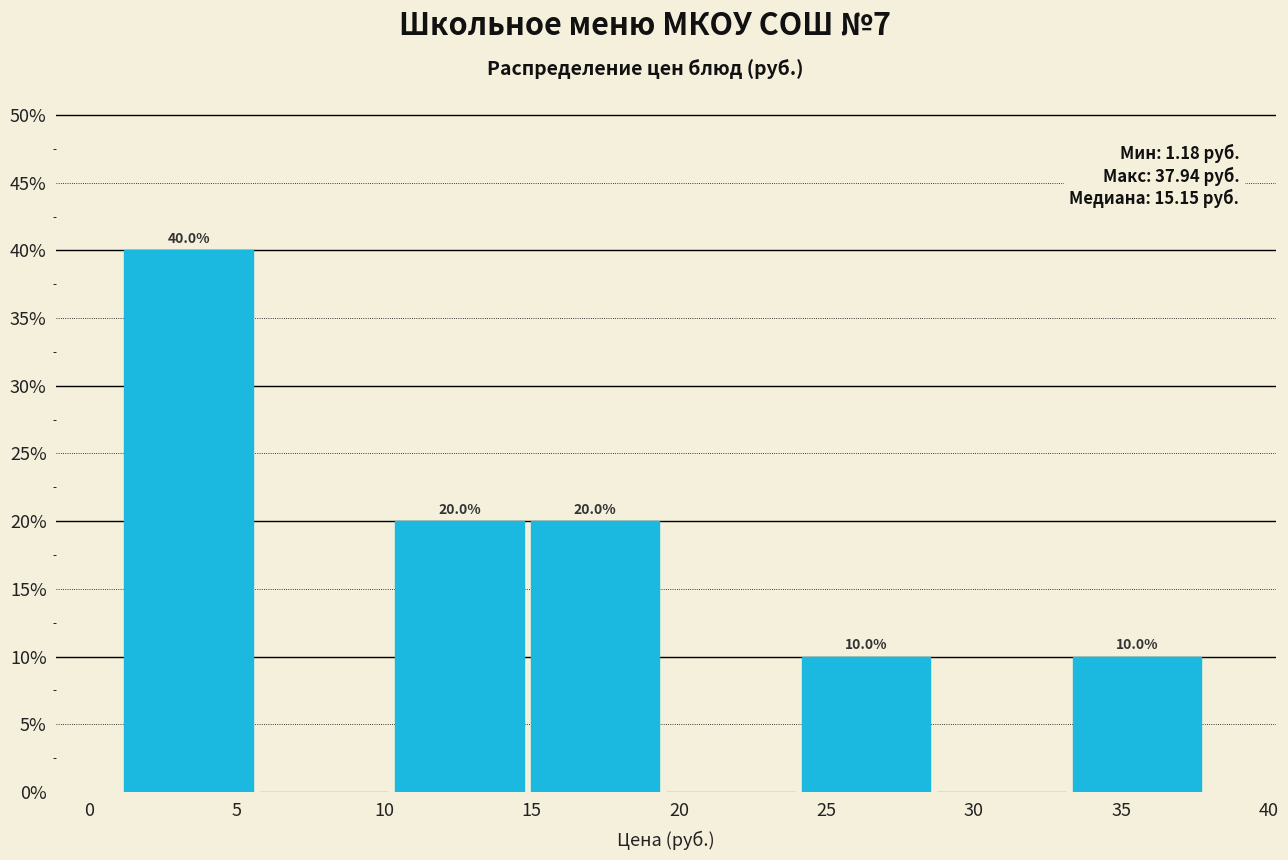

Over which range of the x-axis is the bar tallest?

1.0 to 6.0